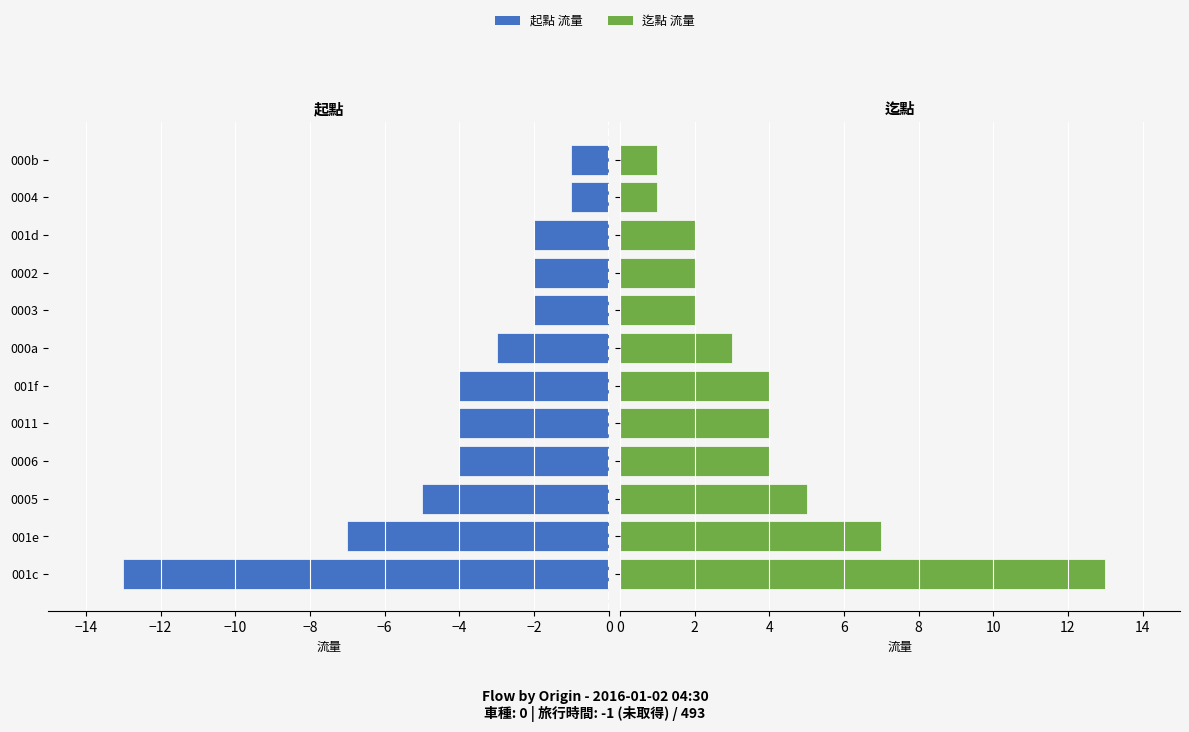

The value of 流量 (起點) at 001f is -4. True or false?

True